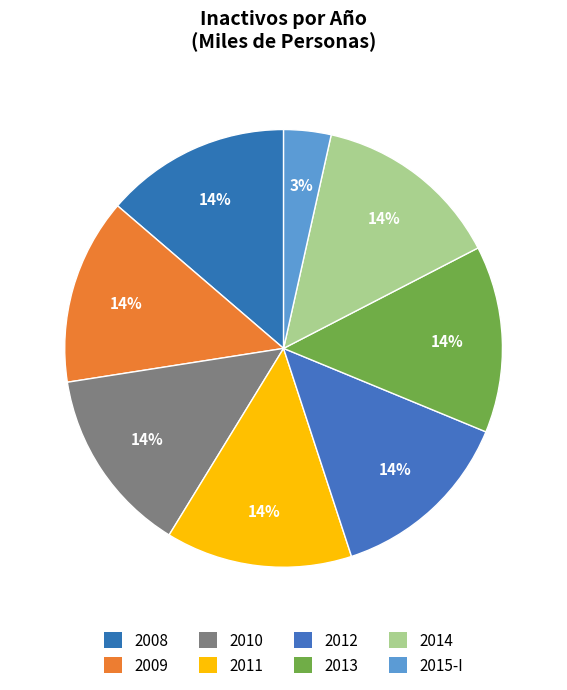

Count the number of slices in the pie.

8